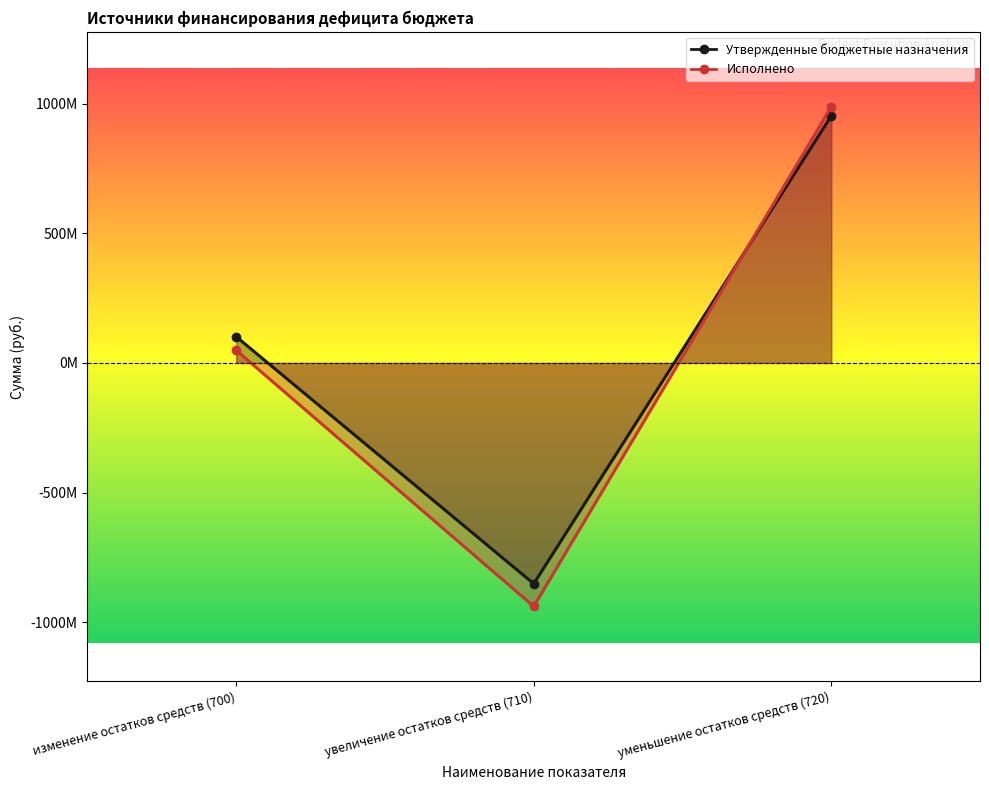

Reading left to right, extract all data points from this chart.

Утвержденные бюджетные назначения: изменение остатков средств (700)=101117470.7	увеличение остатков средств (710)=-851423131.8	уменьшение остатков средств (720)=952540602.6
Исполнено: изменение остатков средств (700)=48677442.4	увеличение остатков средств (710)=-938901263.4	уменьшение остатков средств (720)=987578705.8